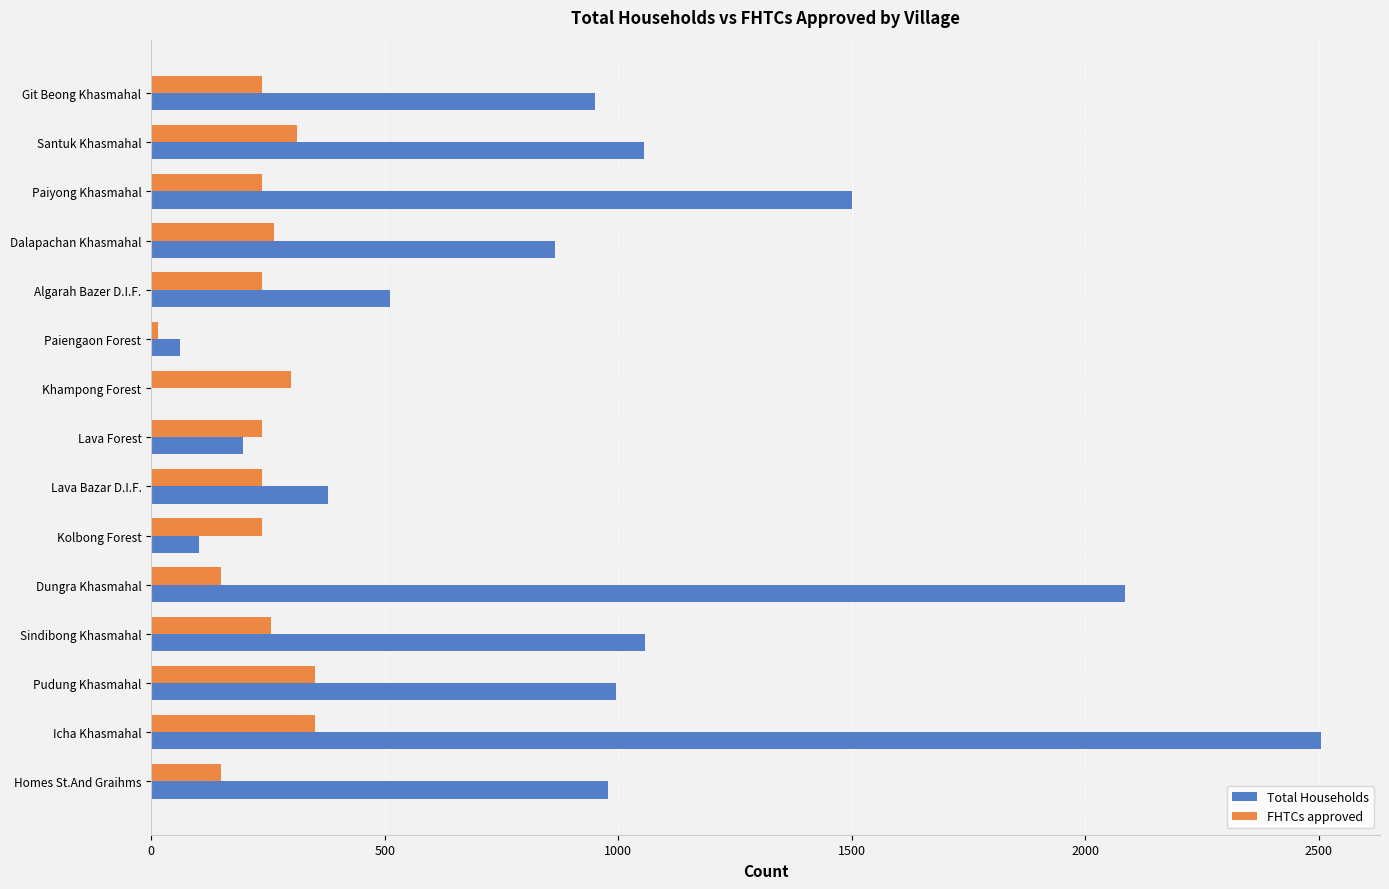

Which series has the largest total across all categories?

Total Households